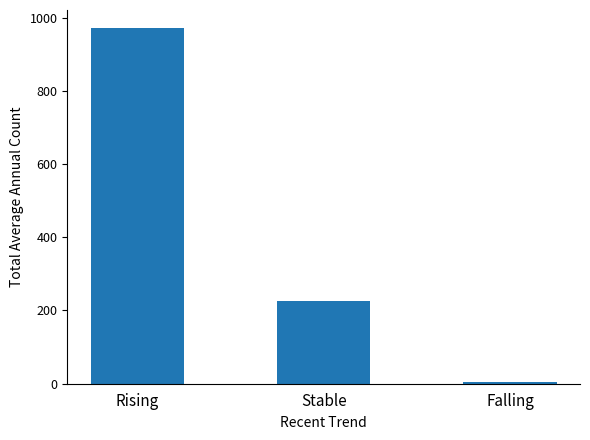

At which label does the data first exceed 225?

Rising